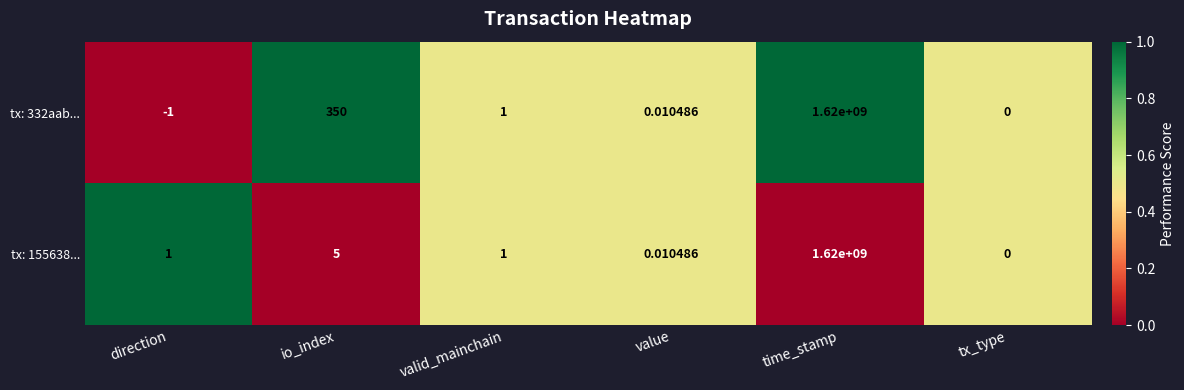

Which label corresponds to the smallest value in the chart?

direction